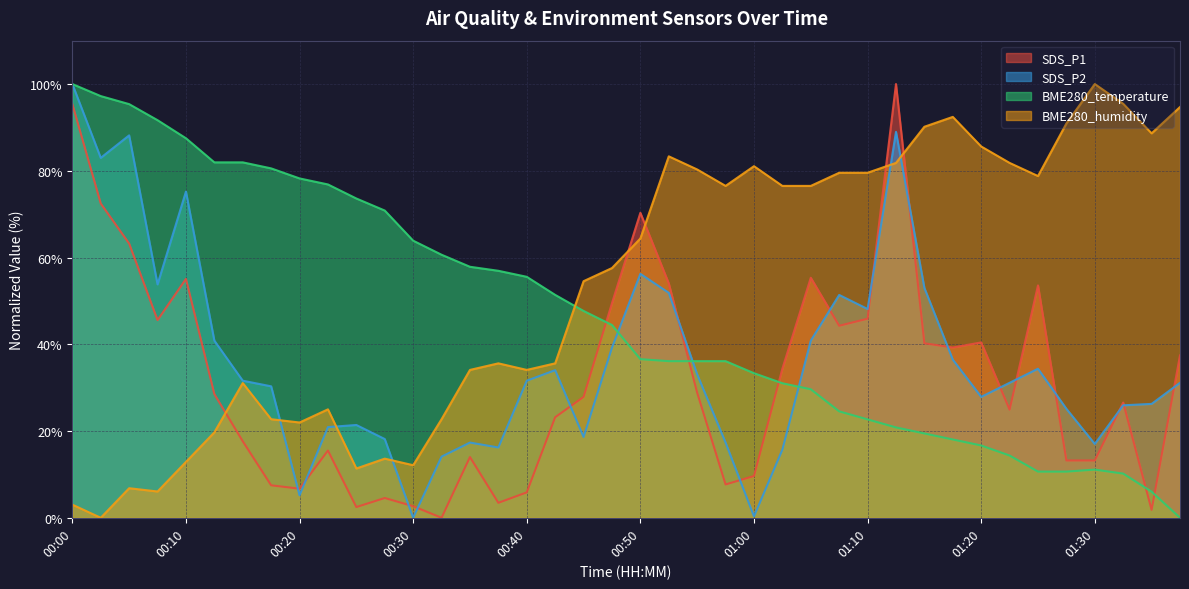

Reading left to right, transcribe all the data shown in this chart.

SDS_P1: 95.4	72.5	63.2	45.6	55.1	28.5	17.6	7.5	6.7	15.5	2.5	4.6	2.7	0.0	14.0	3.5	5.9	23.2	27.9	49.5	70.3	54.0	28.8	7.7	9.6	34.4	55.3	44.3	45.9	100.0	40.2	39.3	40.4	24.9	53.6	13.2	13.2	26.6	1.8	37.4
SDS_P2: 100.0	83.0	88.2	53.8	75.2	40.8	31.6	30.3	5.2	20.9	21.4	18.2	0.0	14.1	17.3	16.2	31.6	34.0	18.6	39.2	56.2	51.9	33.1	17.3	0.3	15.7	40.8	51.4	48.1	89.0	53.0	36.5	27.9	31.1	34.4	25.1	17.0	25.9	26.3	31.1
BME280_temperature: 100.0	97.2	95.4	91.7	87.5	81.9	81.9	80.6	78.2	76.9	73.6	70.8	63.9	60.6	57.9	56.9	55.6	51.4	47.7	44.4	36.6	36.1	36.1	36.1	33.3	31.0	29.6	24.5	22.7	20.8	19.4	18.1	16.7	14.4	10.6	10.6	11.1	10.2	6.0	0.0
BME280_humidity: 3.0	0.0	6.8	6.1	12.9	19.7	31.1	22.7	22.0	25.0	11.4	13.6	12.1	22.7	34.1	35.6	34.1	35.6	54.5	57.6	64.4	83.3	80.3	76.5	81.1	76.5	76.5	79.5	79.5	81.8	90.2	92.4	85.6	81.8	78.8	90.9	100.0	95.5	88.6	94.7